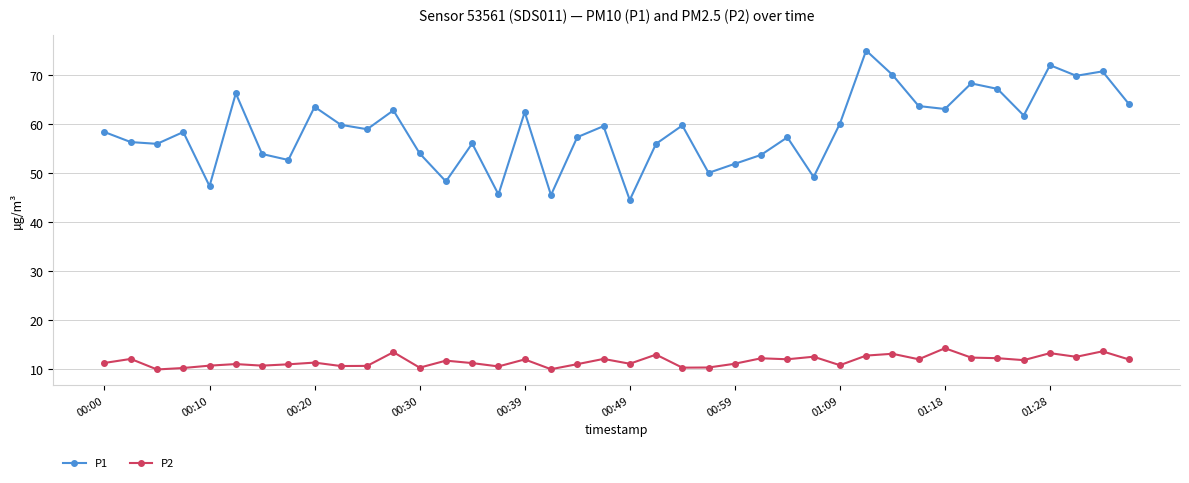

Which series has the widest spread of values?

P1